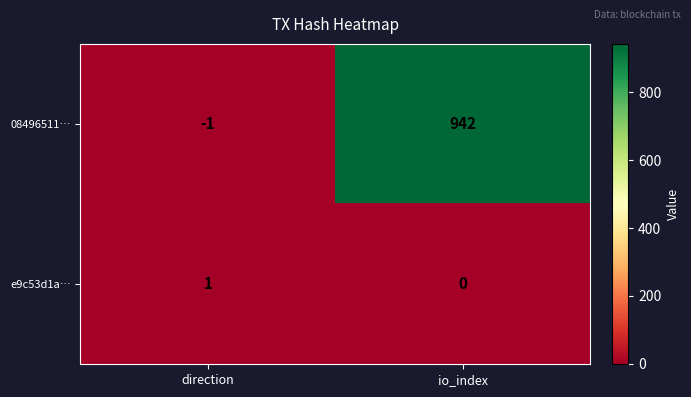

Which series has the widest spread of values?

08496511…